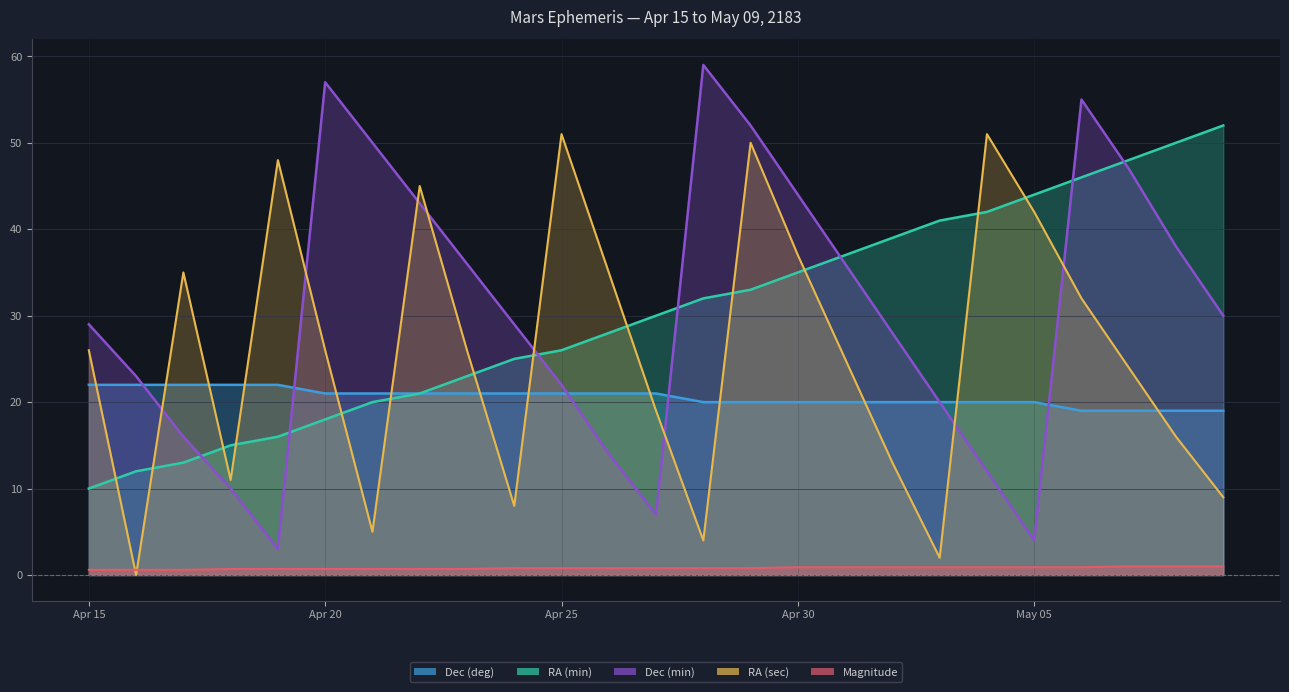

Count the Magnitude values in the range 0 to 1.

25